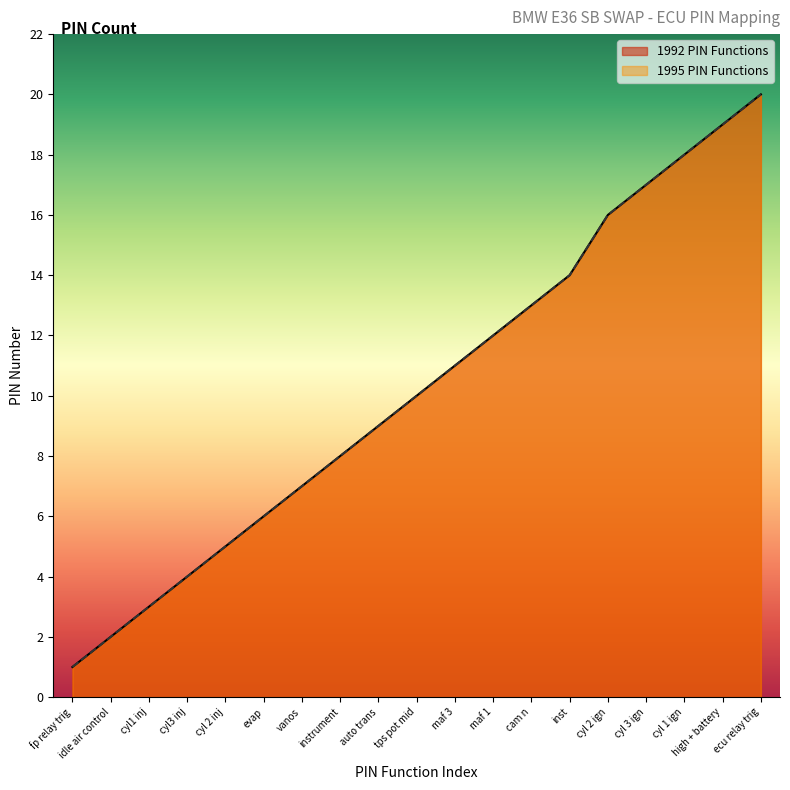

Where does the 1992 PIN Functions series first go above 10?

maf 3